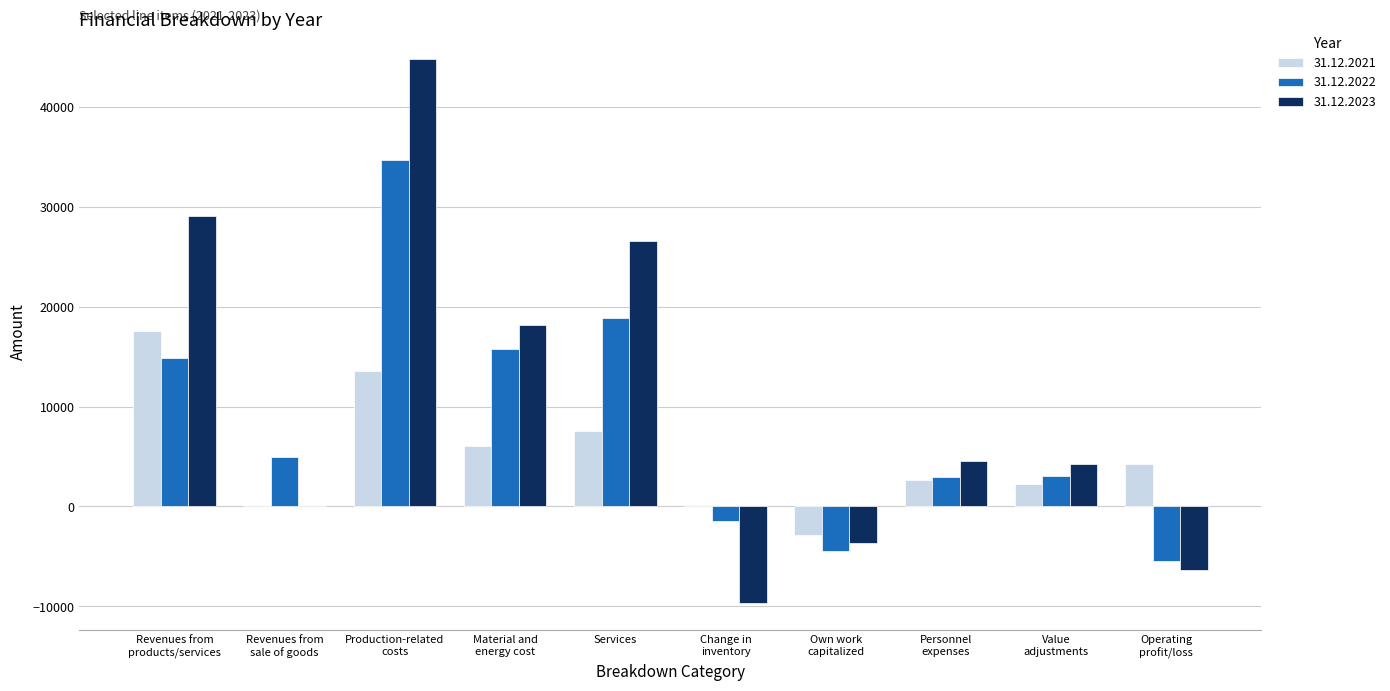

What is the maximum value shown in the chart?

44819